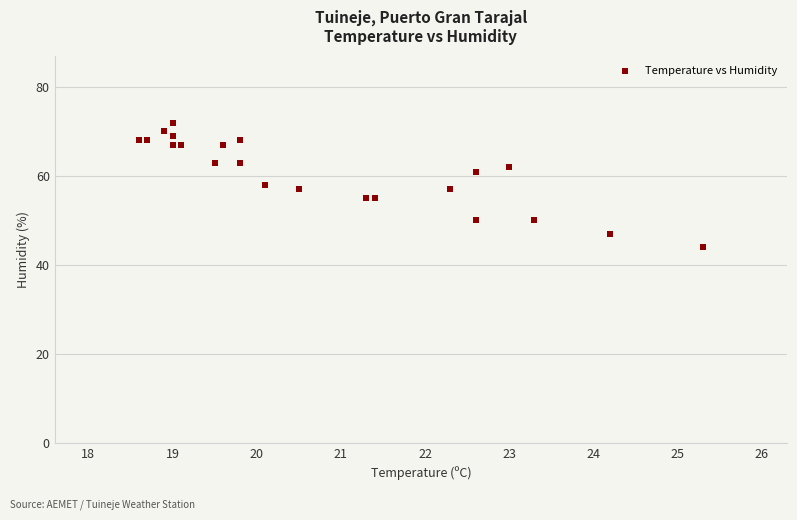

What is the range of Y values (max minus min)?

28